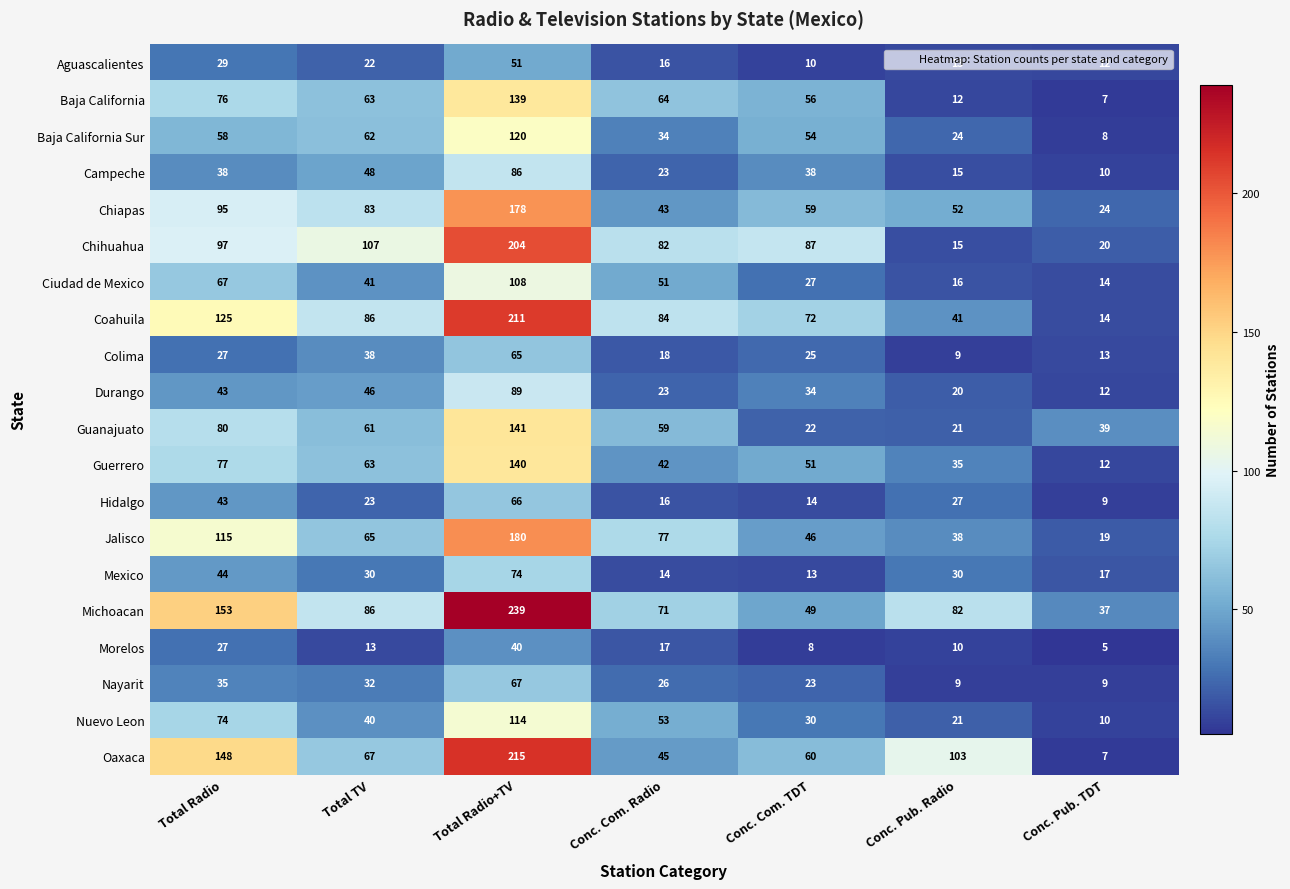

What is the total value across all series at Conc. Pub. Radio?

593